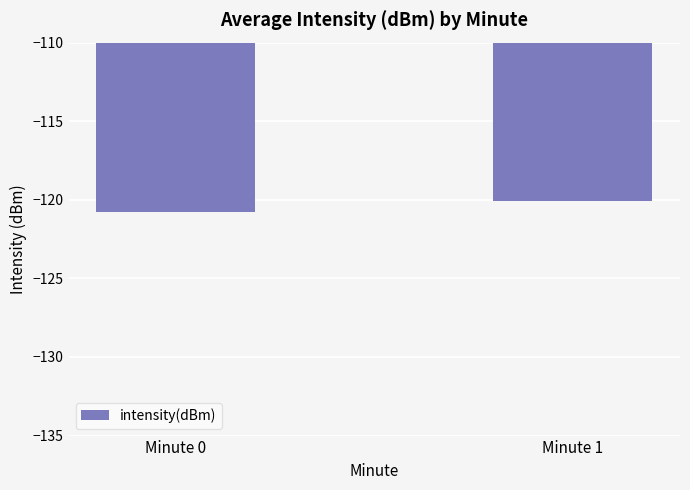

Reading right to left, what are all the values shown in this chart?

Minute 1=-120.1	Minute 0=-120.8